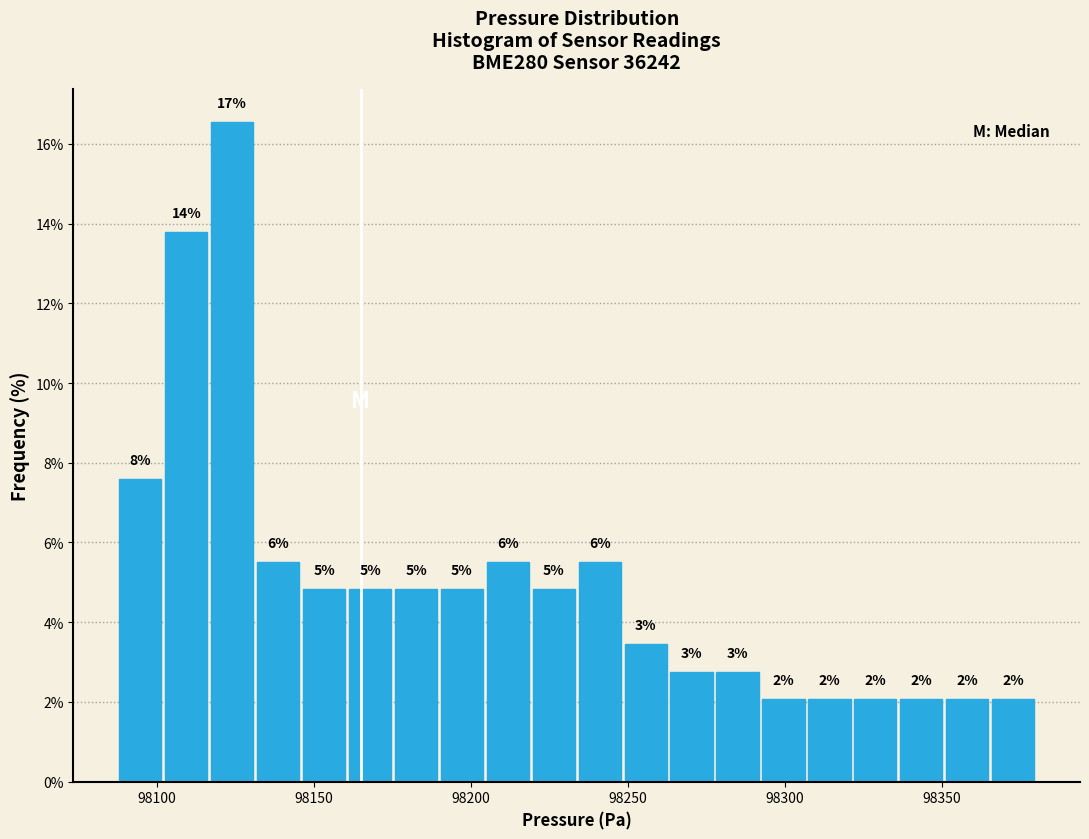

Around what value on the x-axis is the tallest bar? Give the approximate position of its centre, as read against the axis.

98125